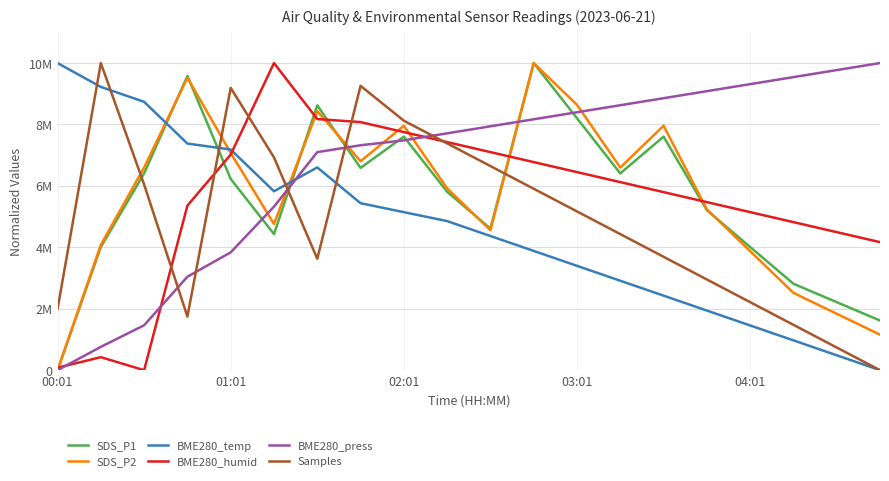

Where do BME280_temp and BME280_press first cross each other?

5 and 6